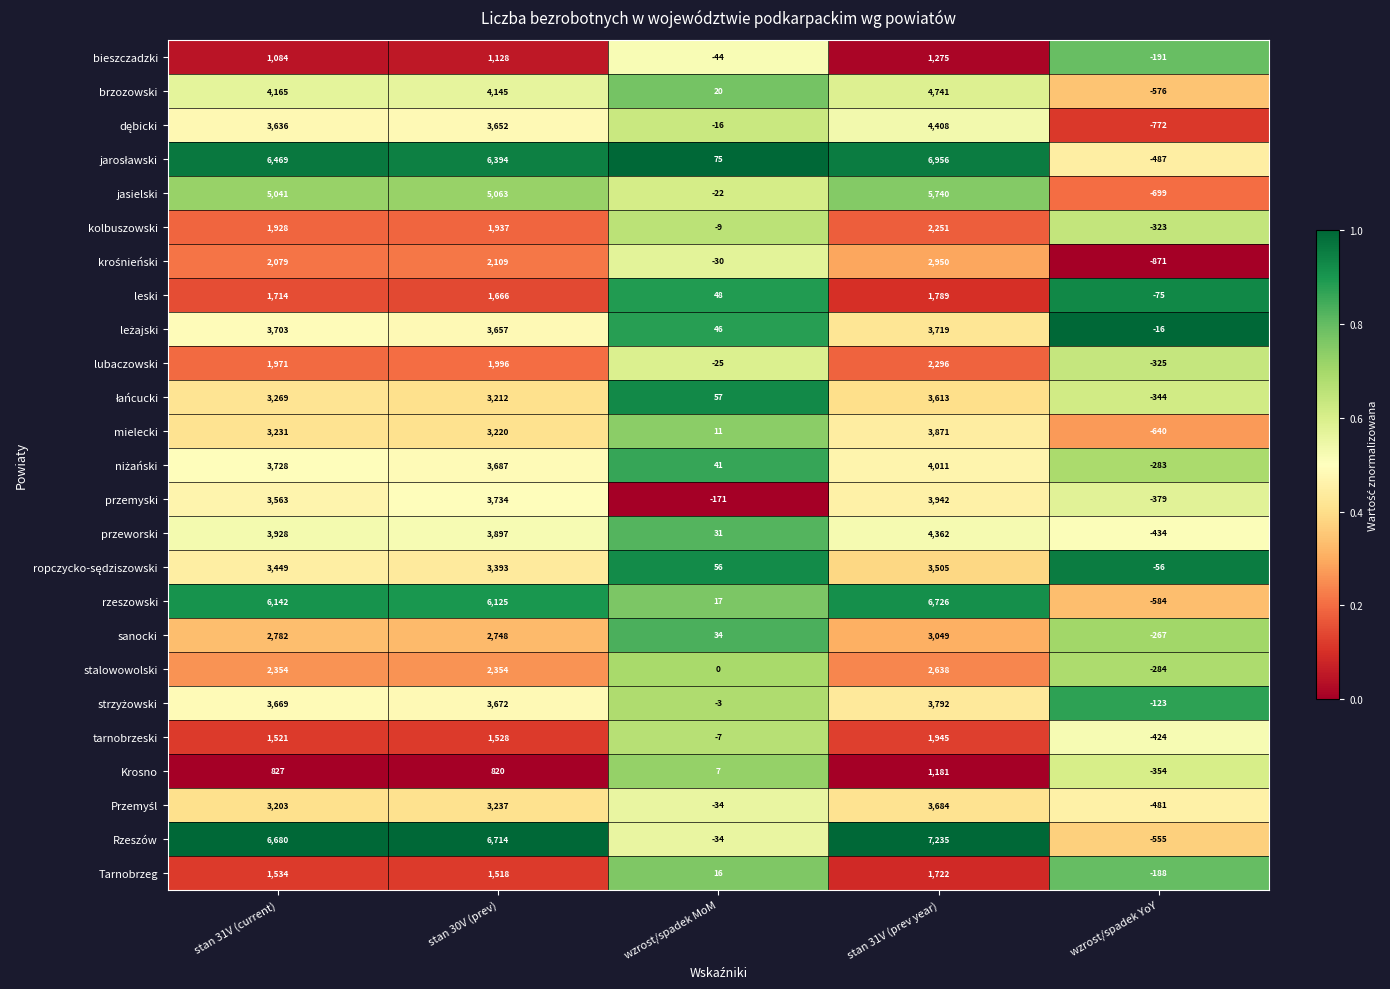

The value of Krosno at stan 31V (prev year) is 1181. True or false?

True